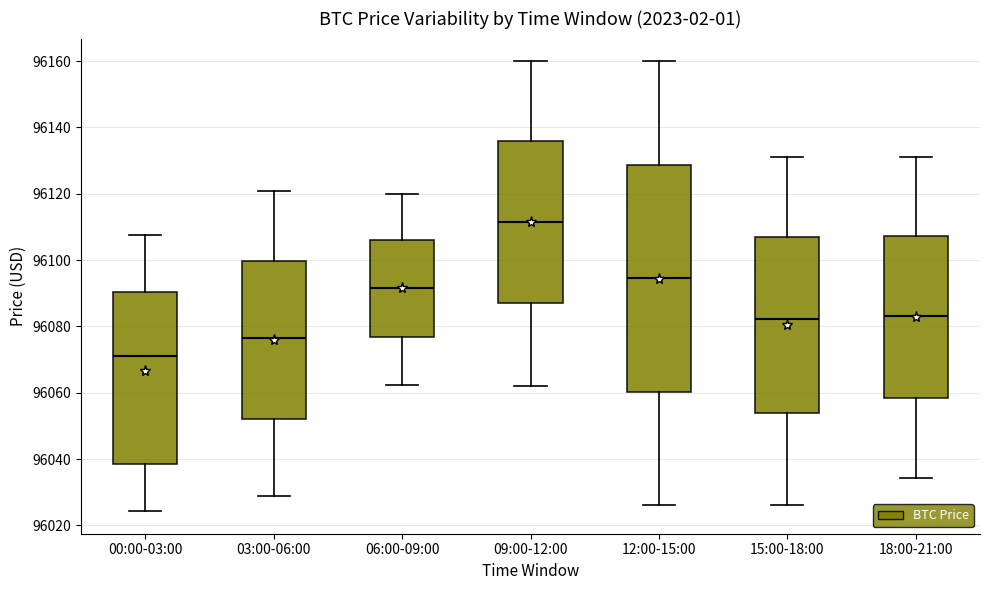

Reading left to right, read every box against the y-axis: the position of its median line, the range the box covers, and the ends of its whiskers. The values are not printed on the chart, so give them approximately, as read against the axis.

00:00-03:00: median 96070, box 96038 to 96090, whiskers 96024 to 96108
03:00-06:00: median 96076, box 96052 to 96100, whiskers 96030 to 96120
06:00-09:00: median 96092, box 96076 to 96106, whiskers 96062 to 96120
09:00-12:00: median 96112, box 96088 to 96136, whiskers 96062 to 96160
12:00-15:00: median 96094, box 96060 to 96128, whiskers 96026 to 96160
15:00-18:00: median 96082, box 96054 to 96106, whiskers 96026 to 96132
18:00-21:00: median 96084, box 96058 to 96108, whiskers 96034 to 96132